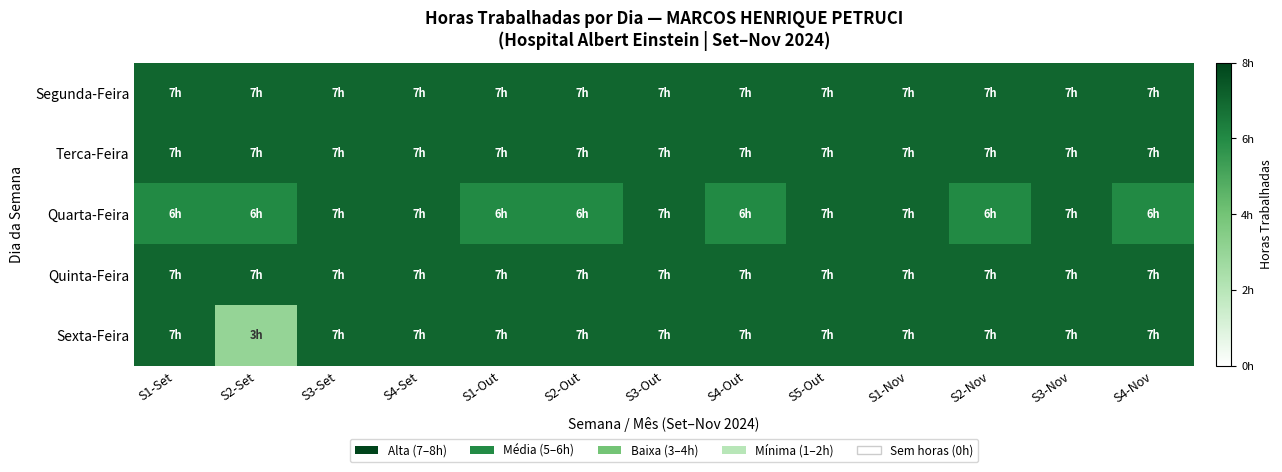

Count the number of categories in the chart.

13